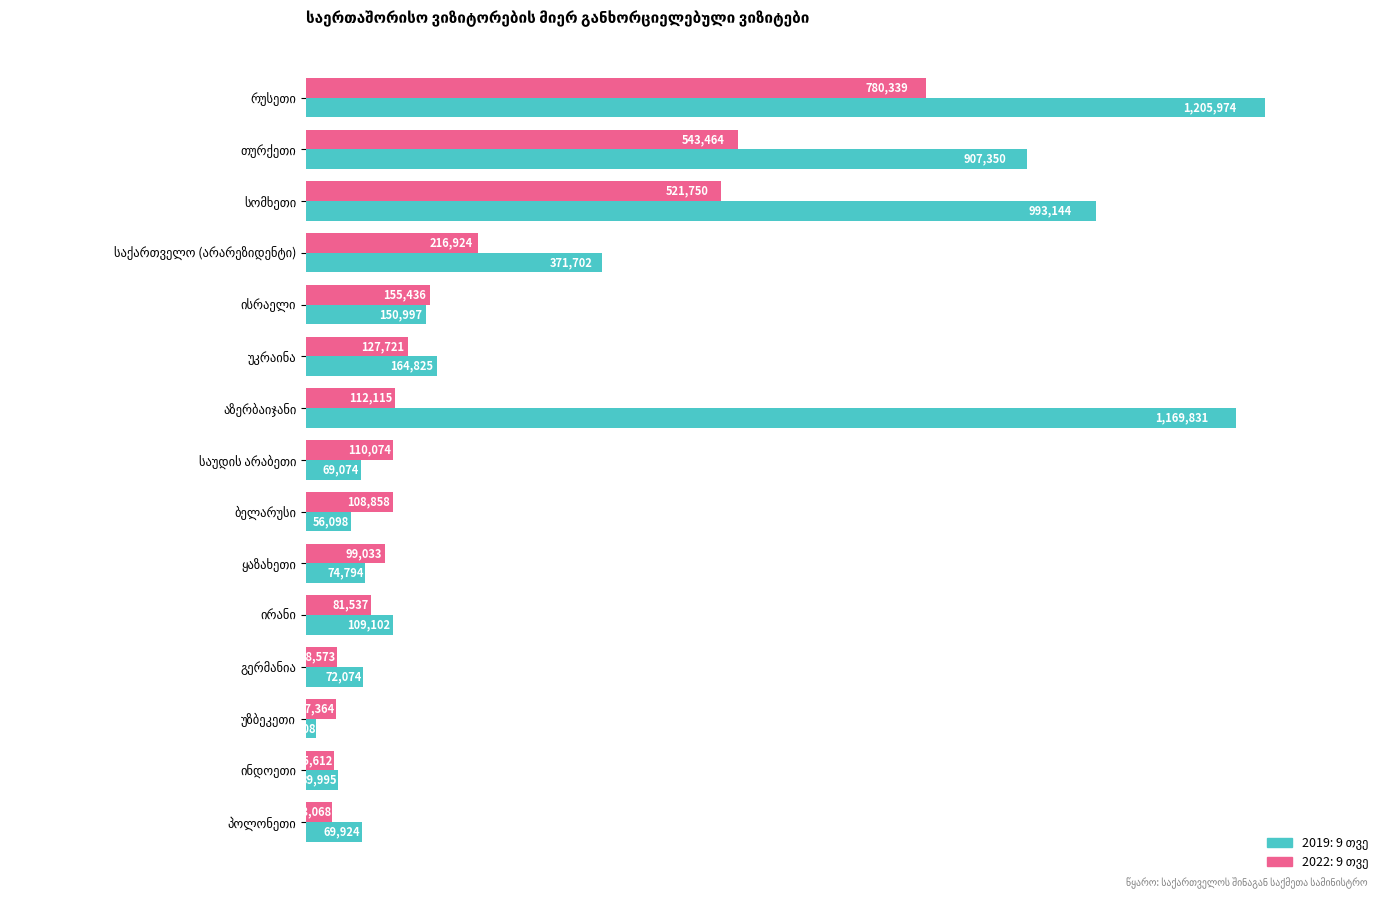

At აზერბაიჯანი, list the series in order from largest to smallest.

2019: 9 თვე, 2022: 9 თვე